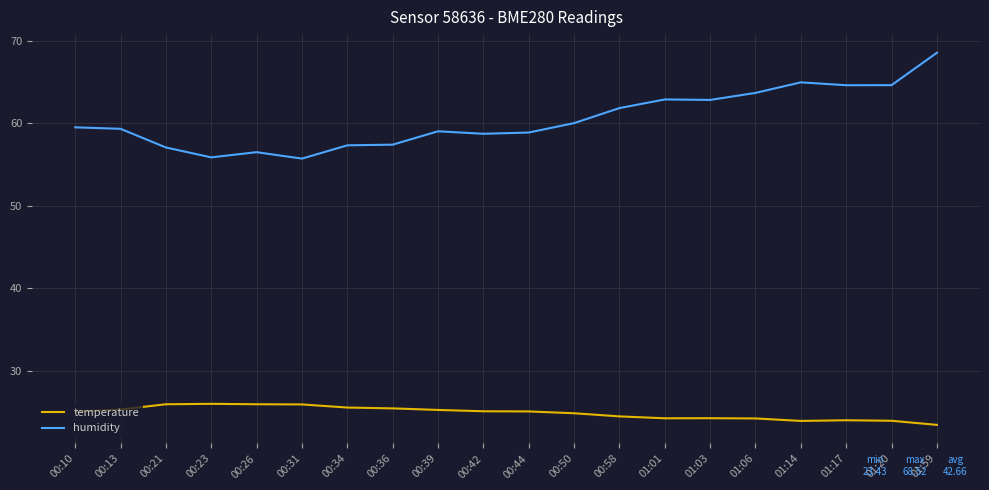

Is it true that humidity equals 58.9 at 00:44?

True